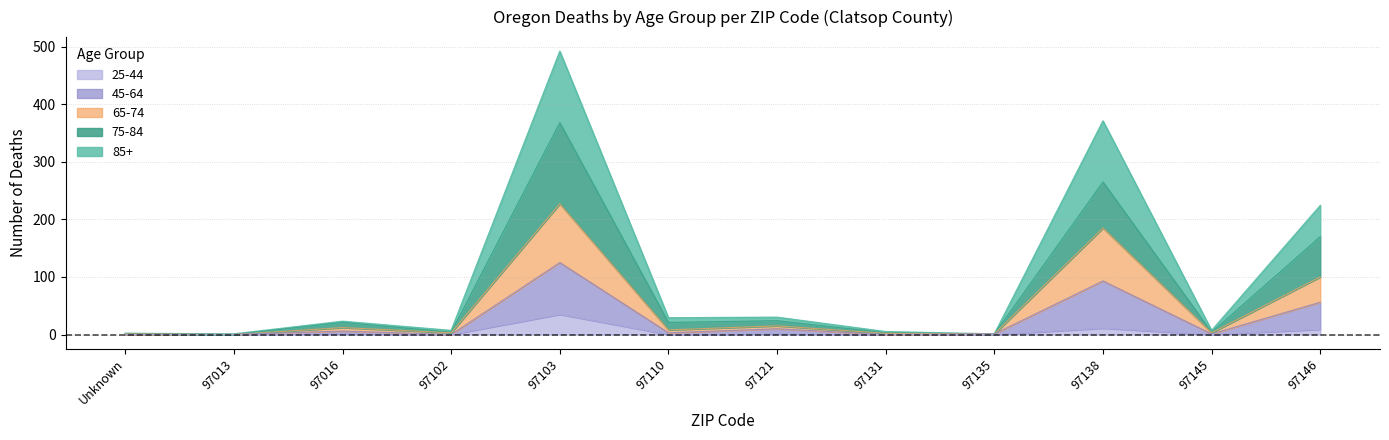

What are all the series names shown in the legend?

25-44, 45-64, 65-74, 75-84, 85+